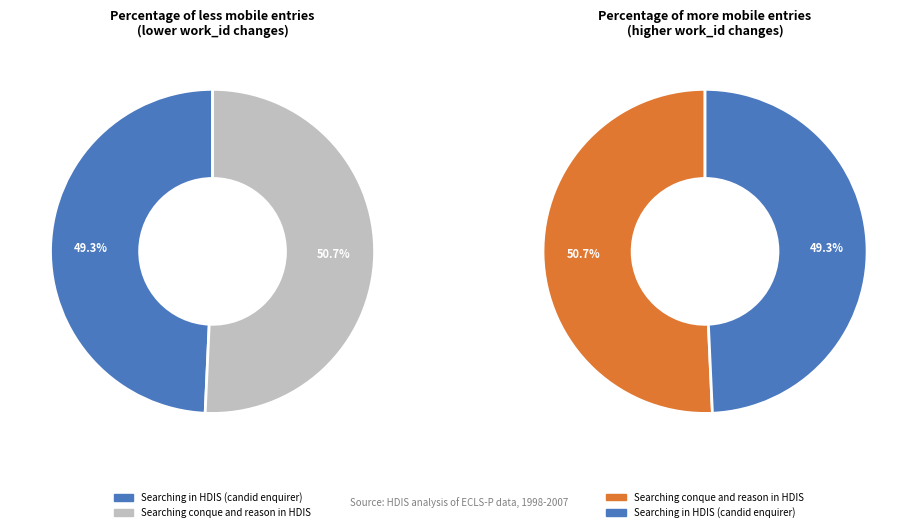

Which has a higher value, Searching in HDIS (candid enquirer) or Searching conque and reason in HDIS?

Searching conque and reason in HDIS